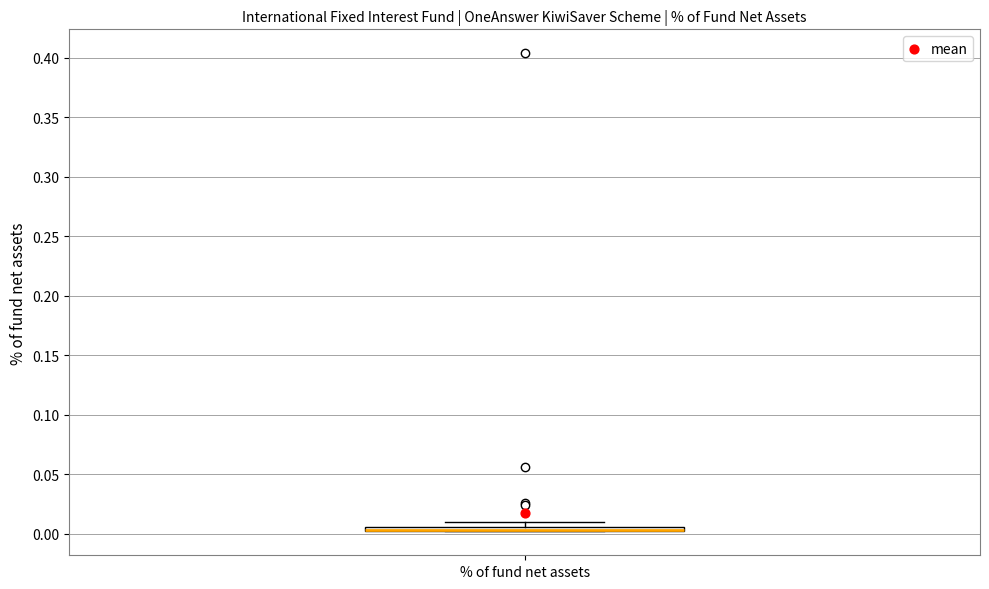

Where is the lower edge of the box for % of fund net assets on the y-axis? The values are not printed on the chart, so give them approximately, as read against the axis.

0.000